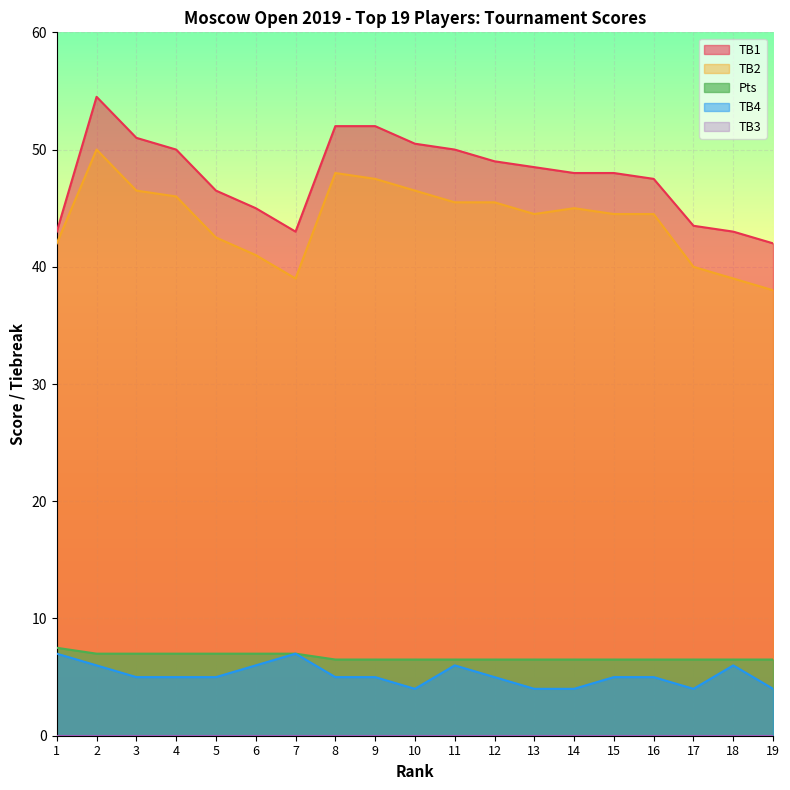

At which label does TB2 first exceed 44?

2